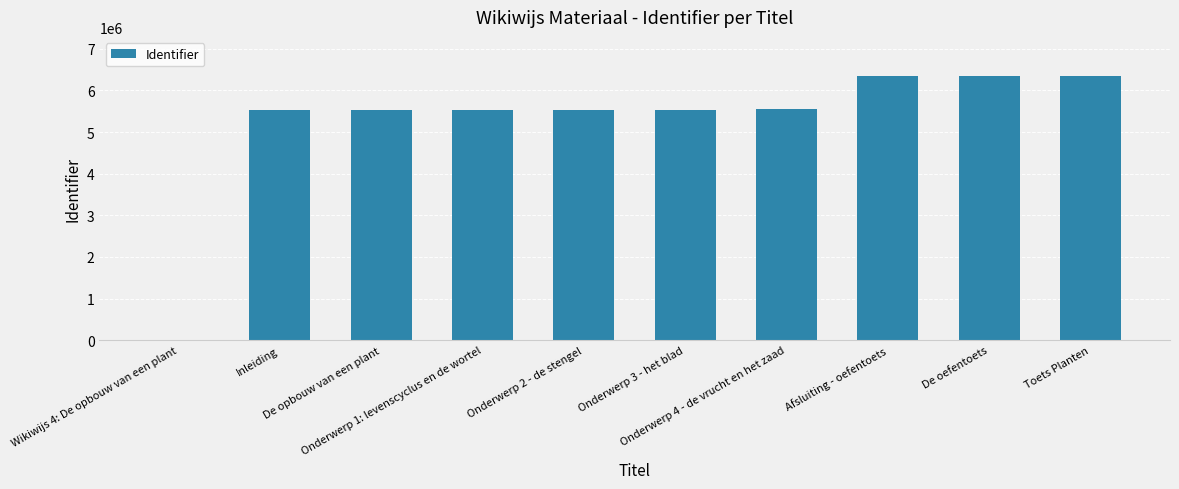

What is the maximum value shown in the chart?

6334919